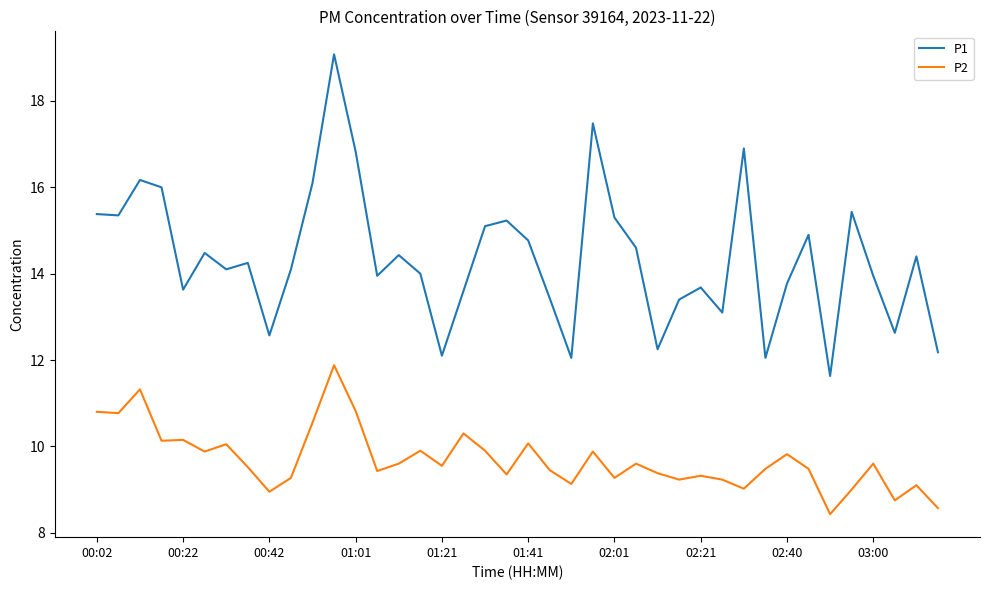

Rank the series by their average value, from lowest to highest.

P2, P1